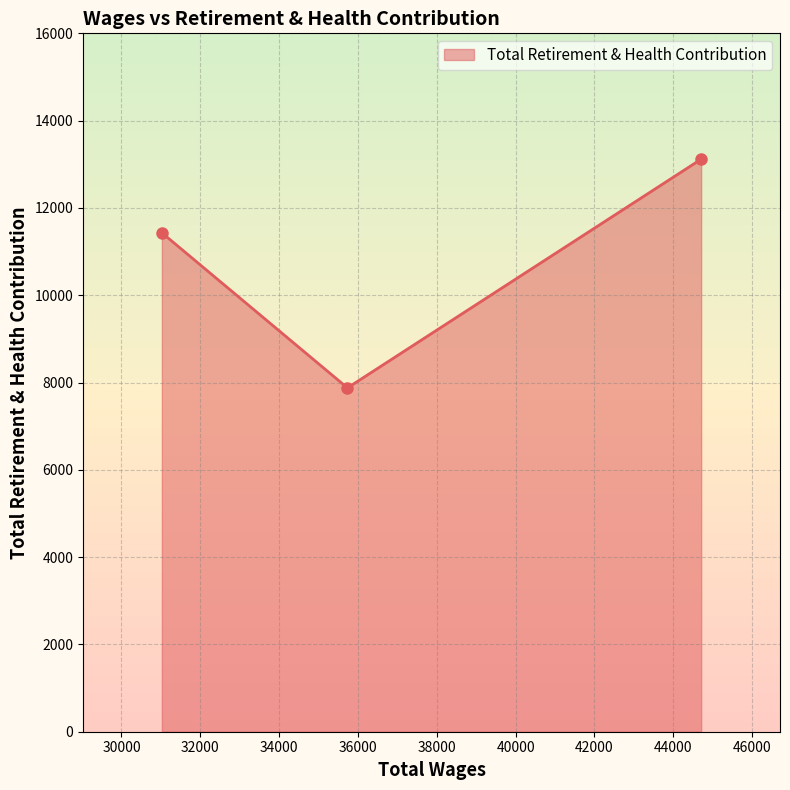

What is the value of the 3rd point from the left?

13117